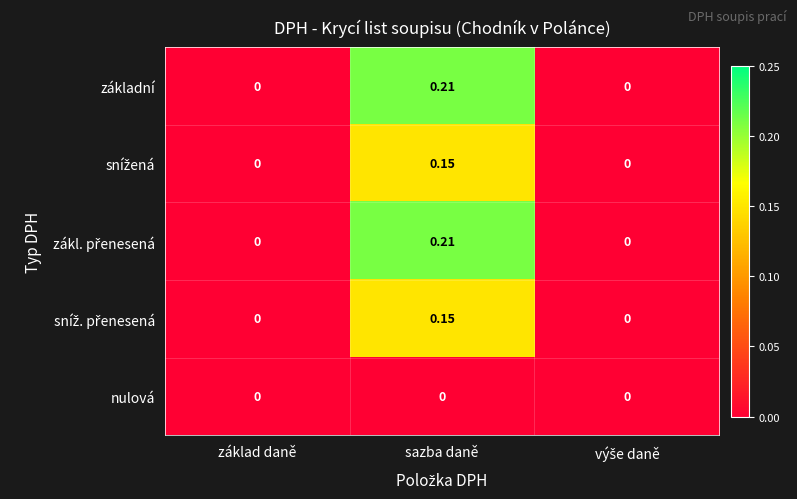

At which category is the sum across all series the highest?

sazba daně